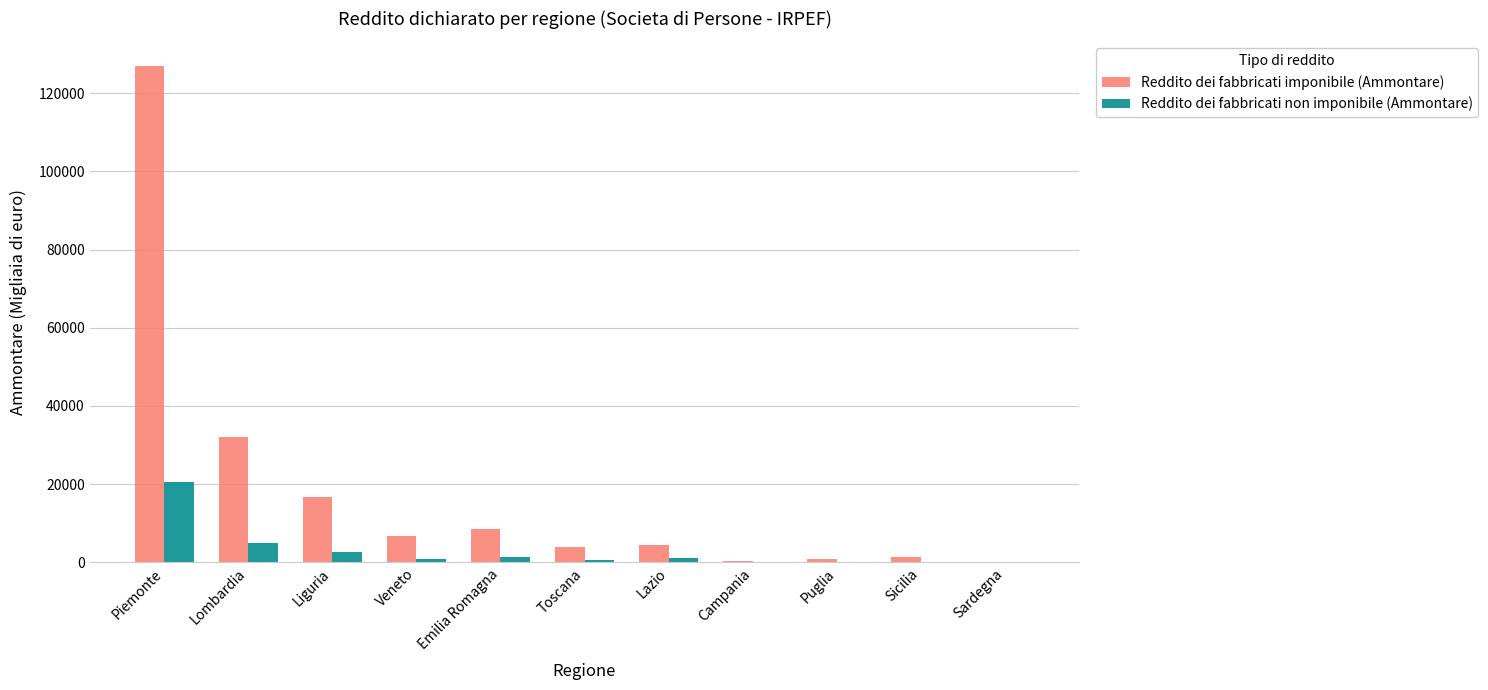

True or false: Reddito dei fabbricati non imponibile (Ammontare) has a value of 497 at Toscana.

True